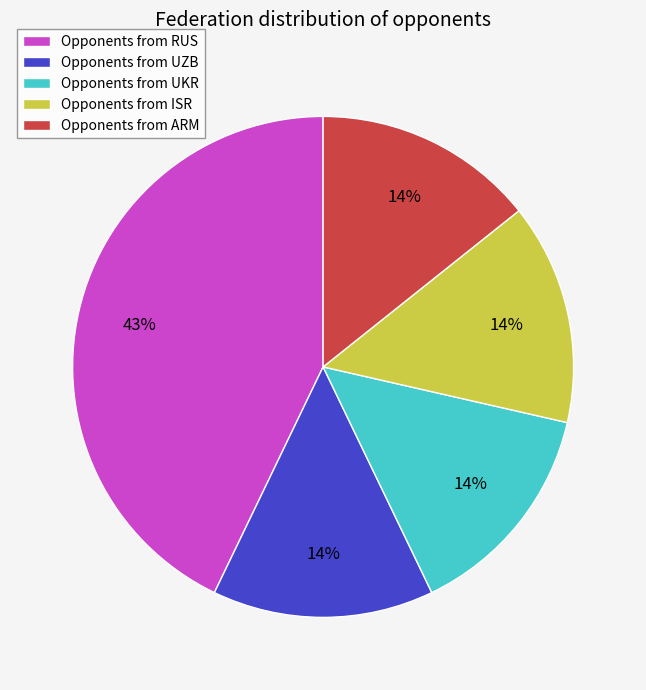

What percentage is the Opponents from UKR slice, to the nearest percent?

14%